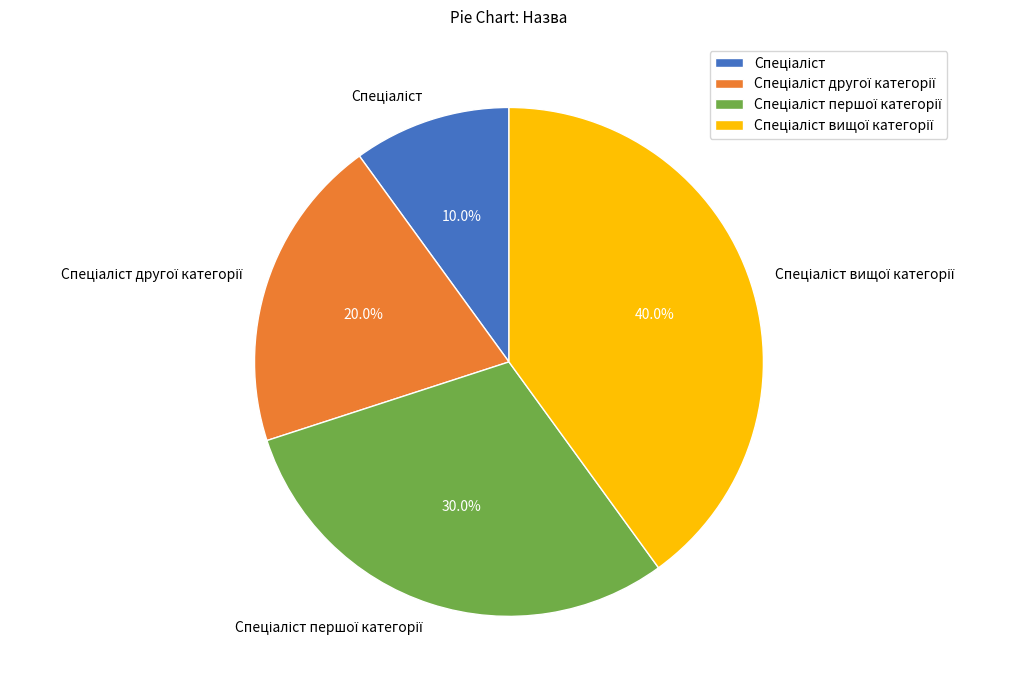

Is there a majority slice in this chart?

No